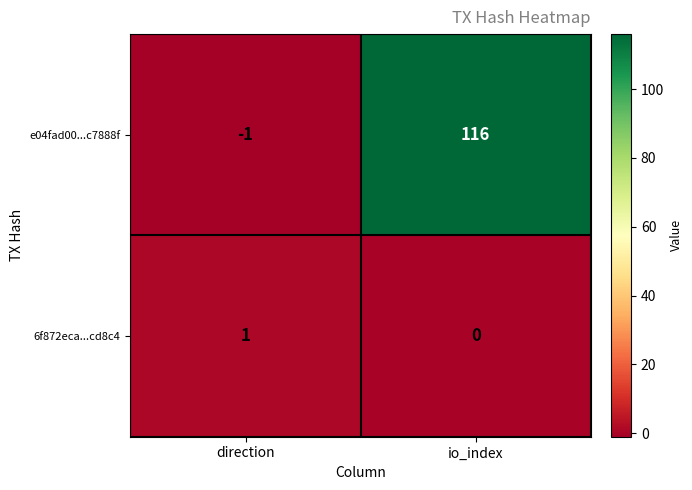

Which series changed the most between direction and io_index?

e04fad00...c7888f